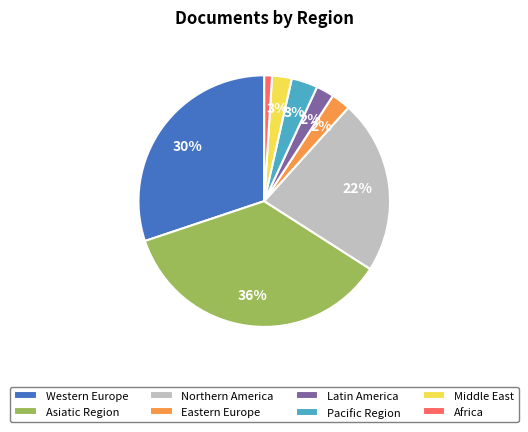

True or false: Latin America accounts for 2% of the total.

True